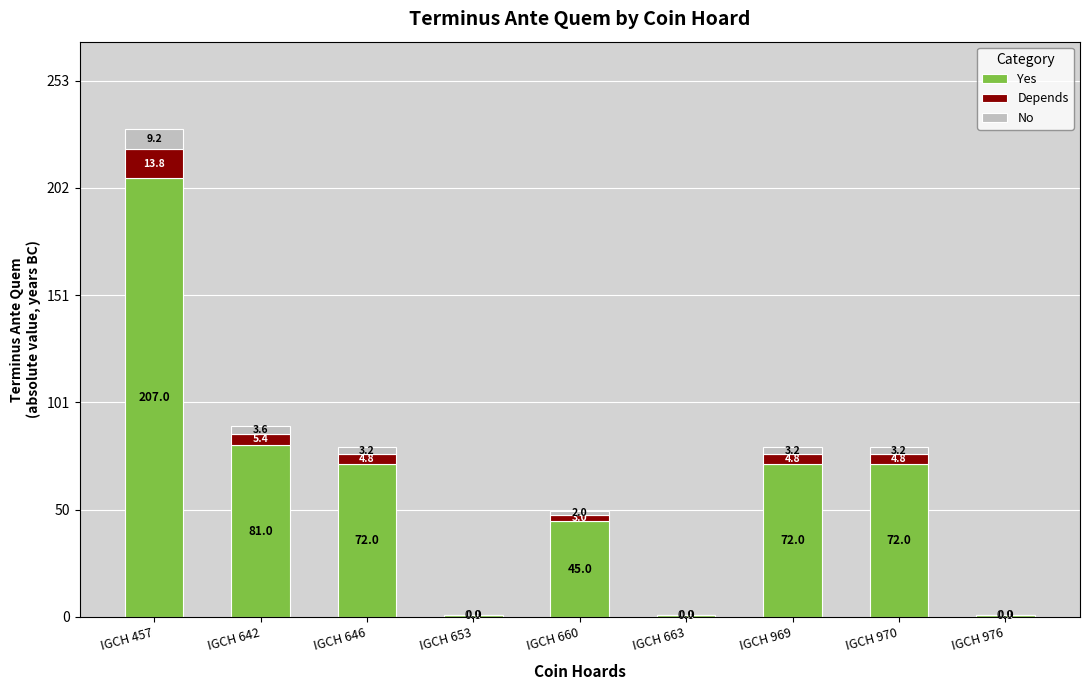

Does the chart contain stacked bars?

Yes